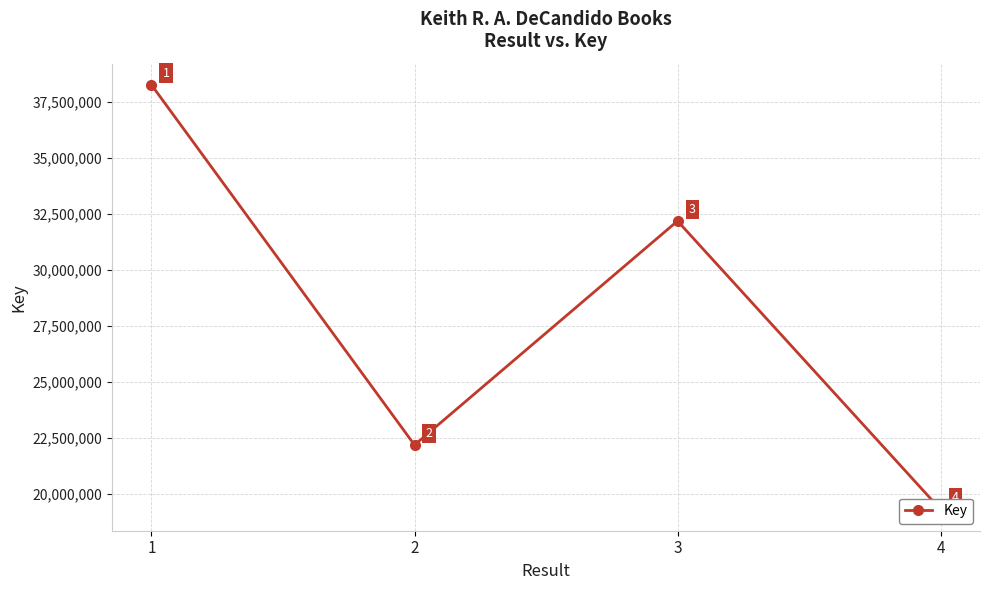

How many data points are less than 32182642?

2